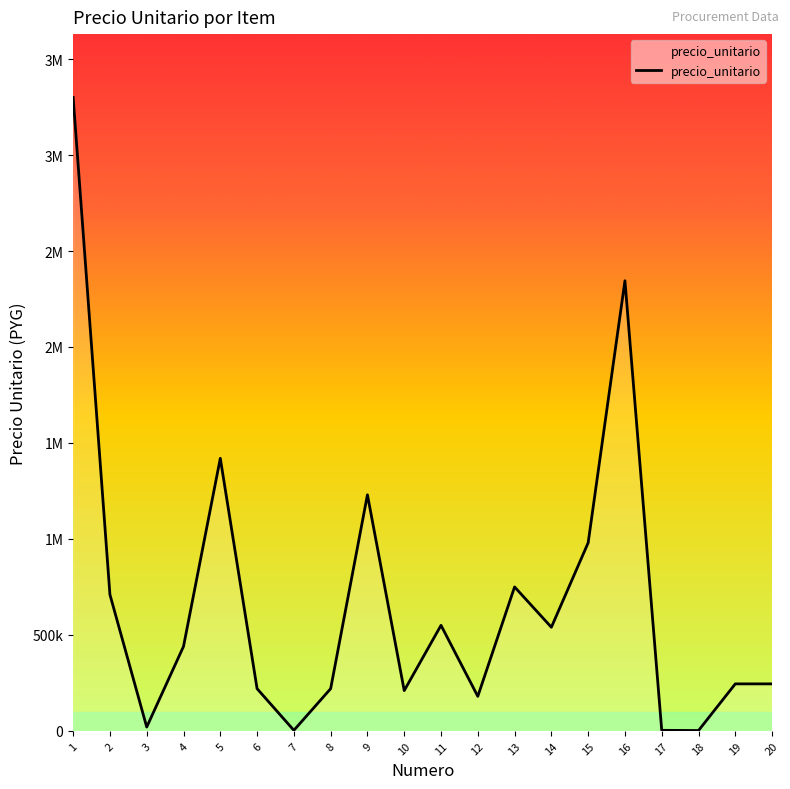

Does the chart display data point markers on the line(s)?

No